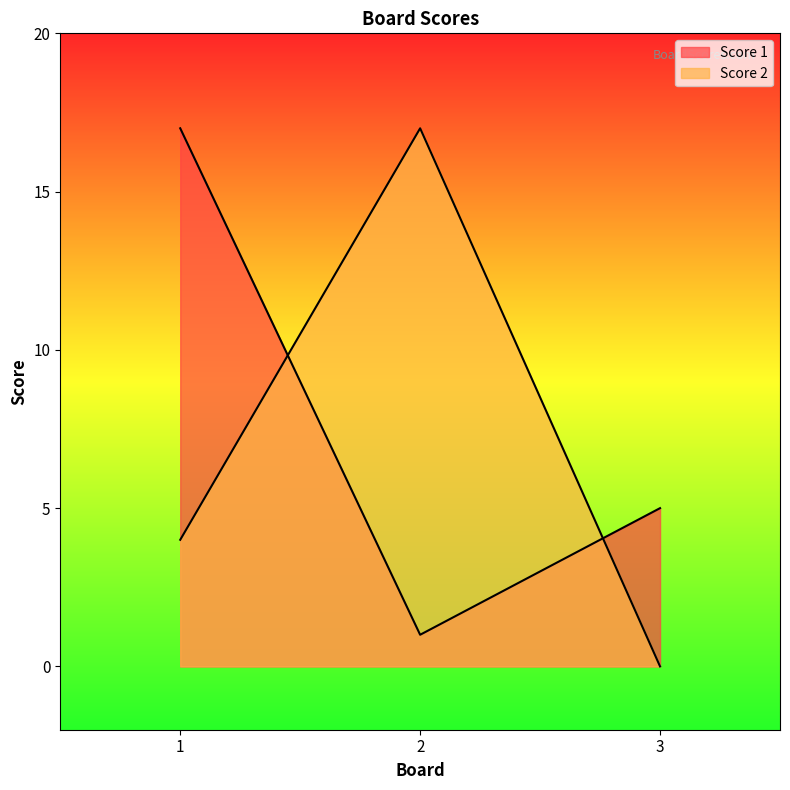

What is the sum of the Score 1 values at 2 and 3?

6